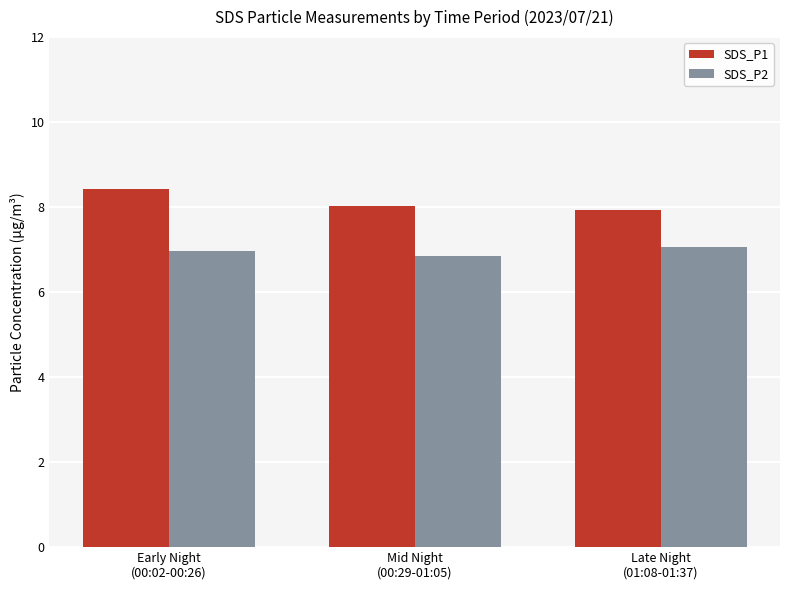

What value does the SDS_P2 series have at Early Night
(00:02-00:26)?

7.0